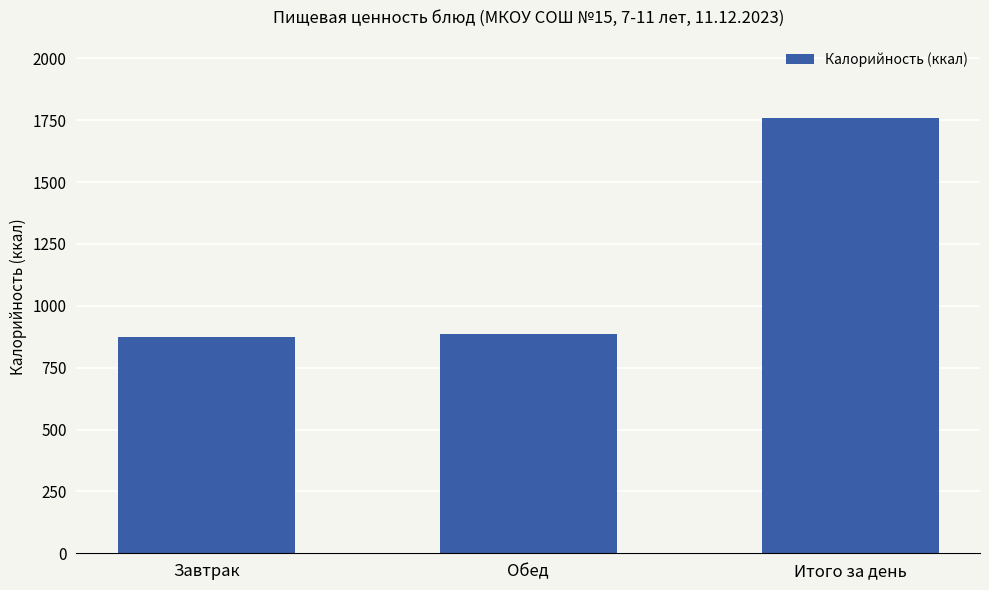

Which has a higher value, Обед or Итого за день?

Итого за день